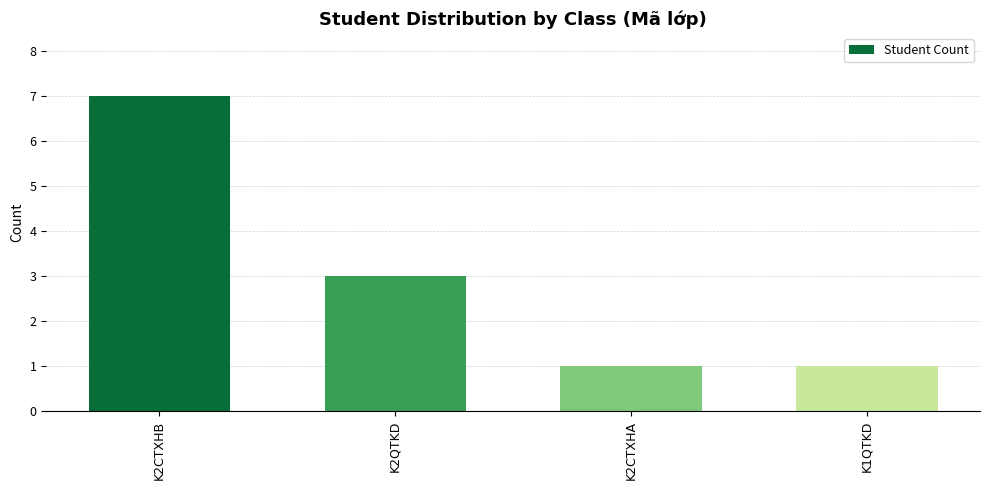

The value at K1QTKD is 1. True or false?

True